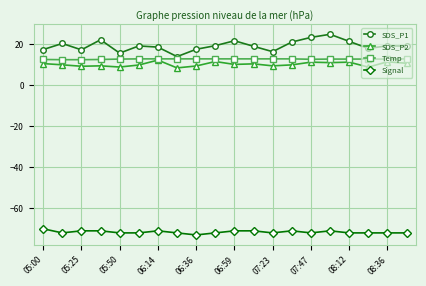

Which series has the largest range (max minus min)?

SDS_P1